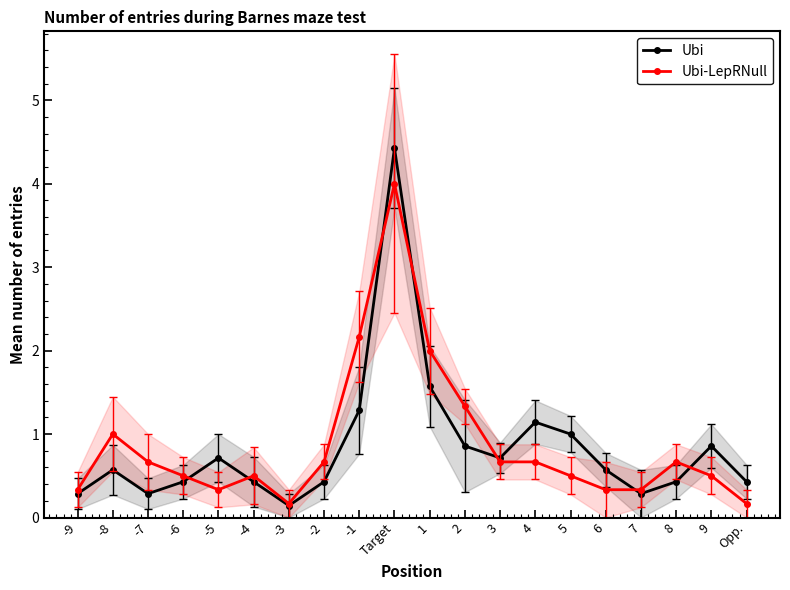

At which label does Ubi-LepRNull reach its minimum?

-3